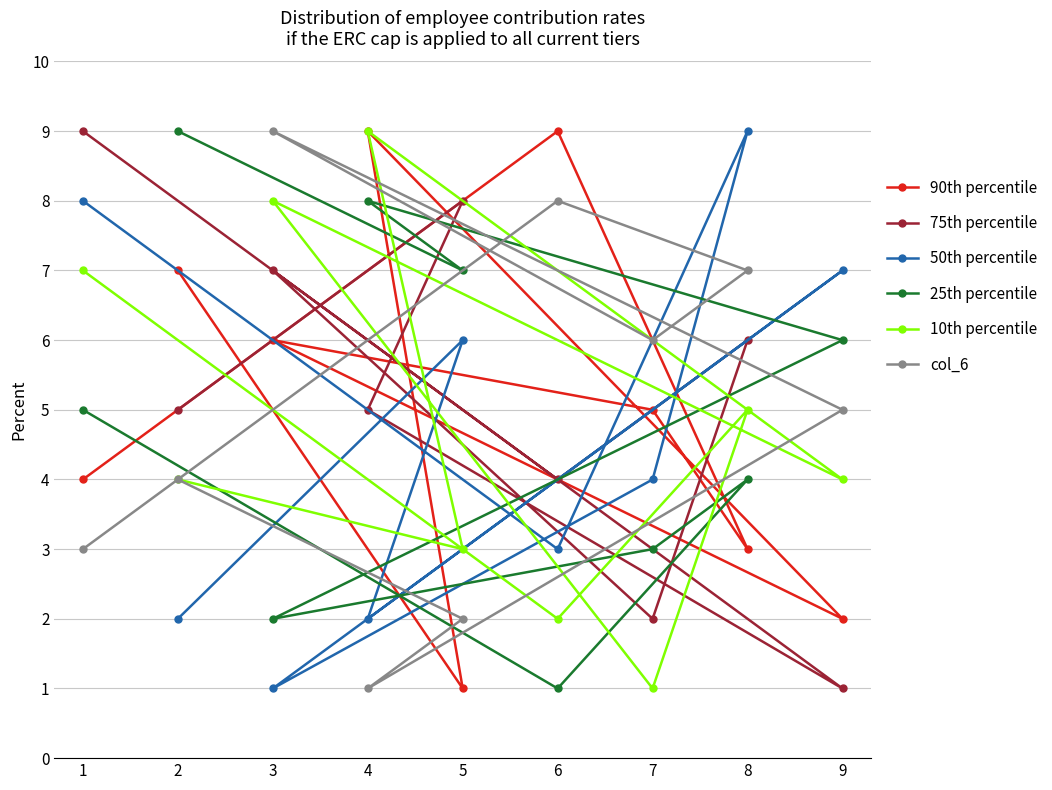

The value of 10th percentile at 7 is 2. True or false?

False